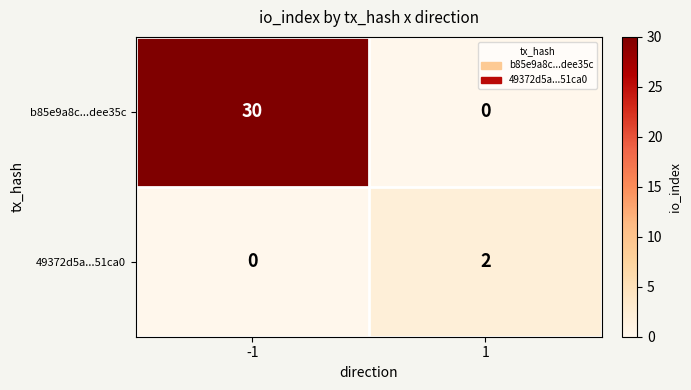

Between -1 and 1, which series saw the biggest shift?

b85e9a8c...dee35c